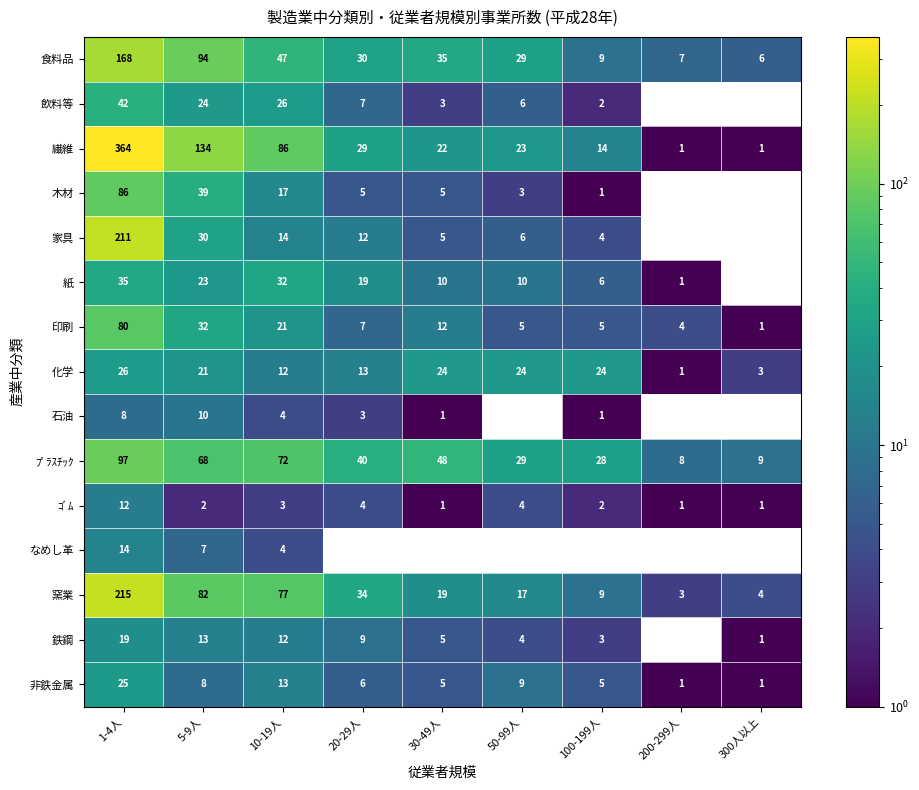

What is the difference between the maximum and minimum values in the 窯業 series?

212